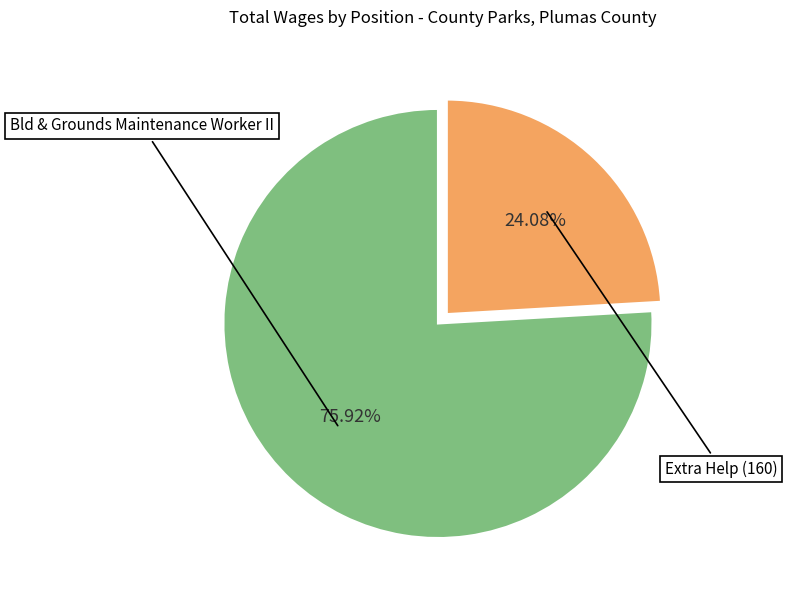

Is there any slice that represents more than half of the pie?

Yes